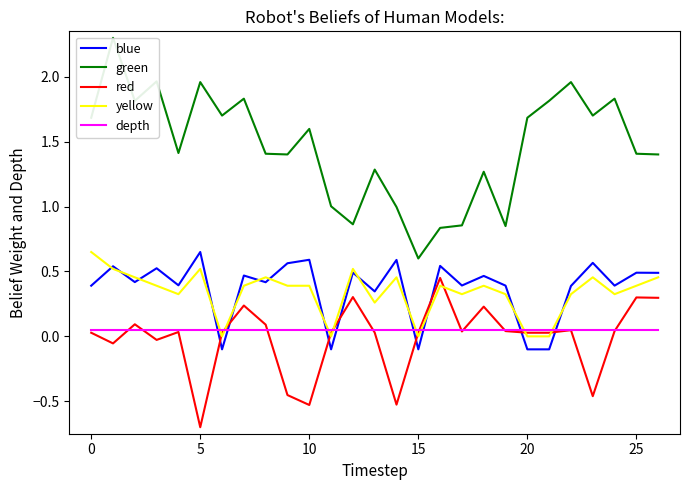

Rank the series at 17 from highest to lowest value.

green, blue, yellow, depth, red